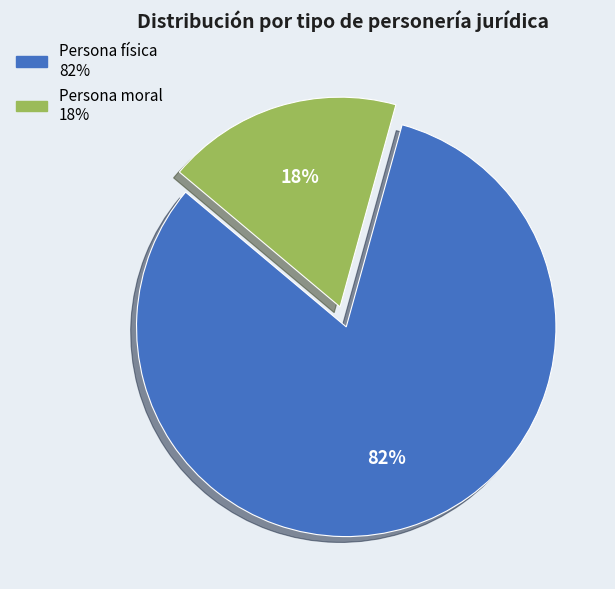

To the nearest percent, what is the difference between the largest and smallest slice percentages?

64%